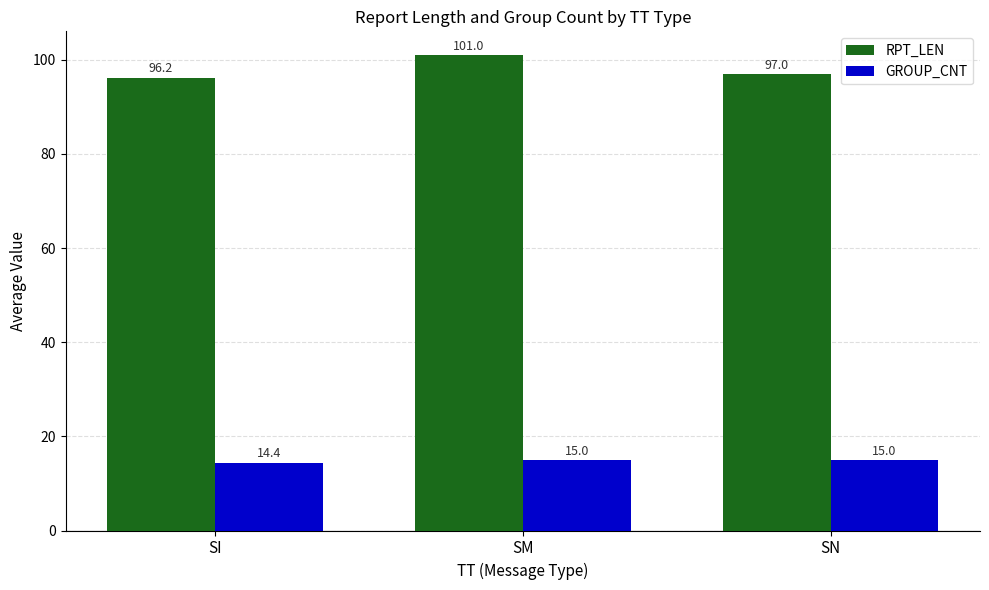

Count the GROUP_CNT values in the range 14 to 15.

3